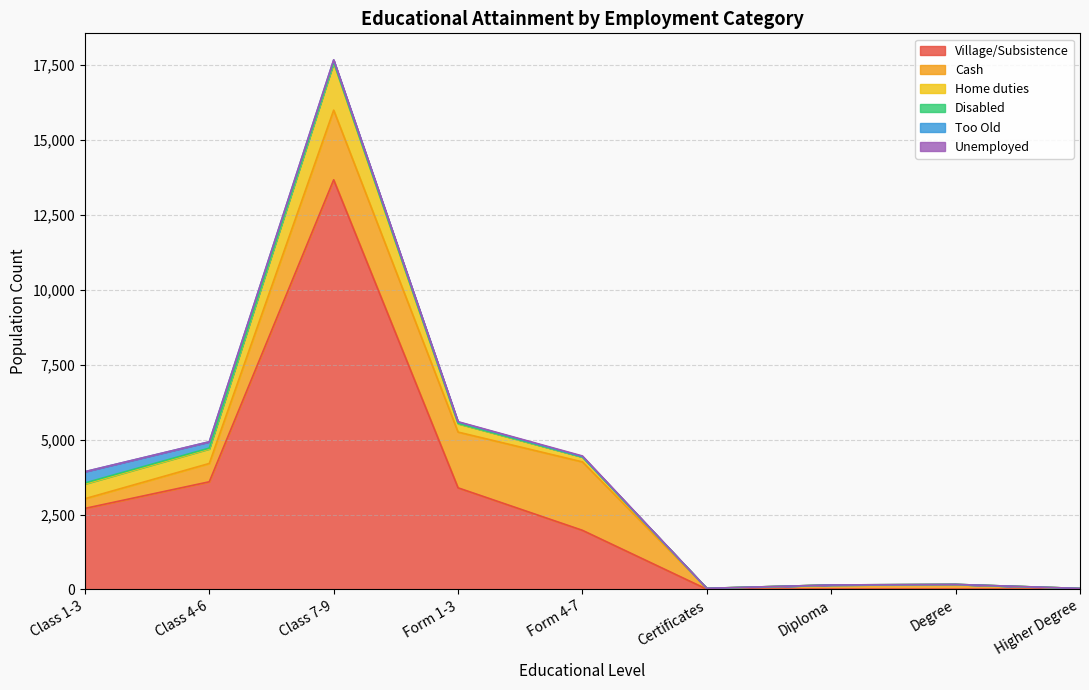

At which label does Home duties first exceed 163?

Class 1-3